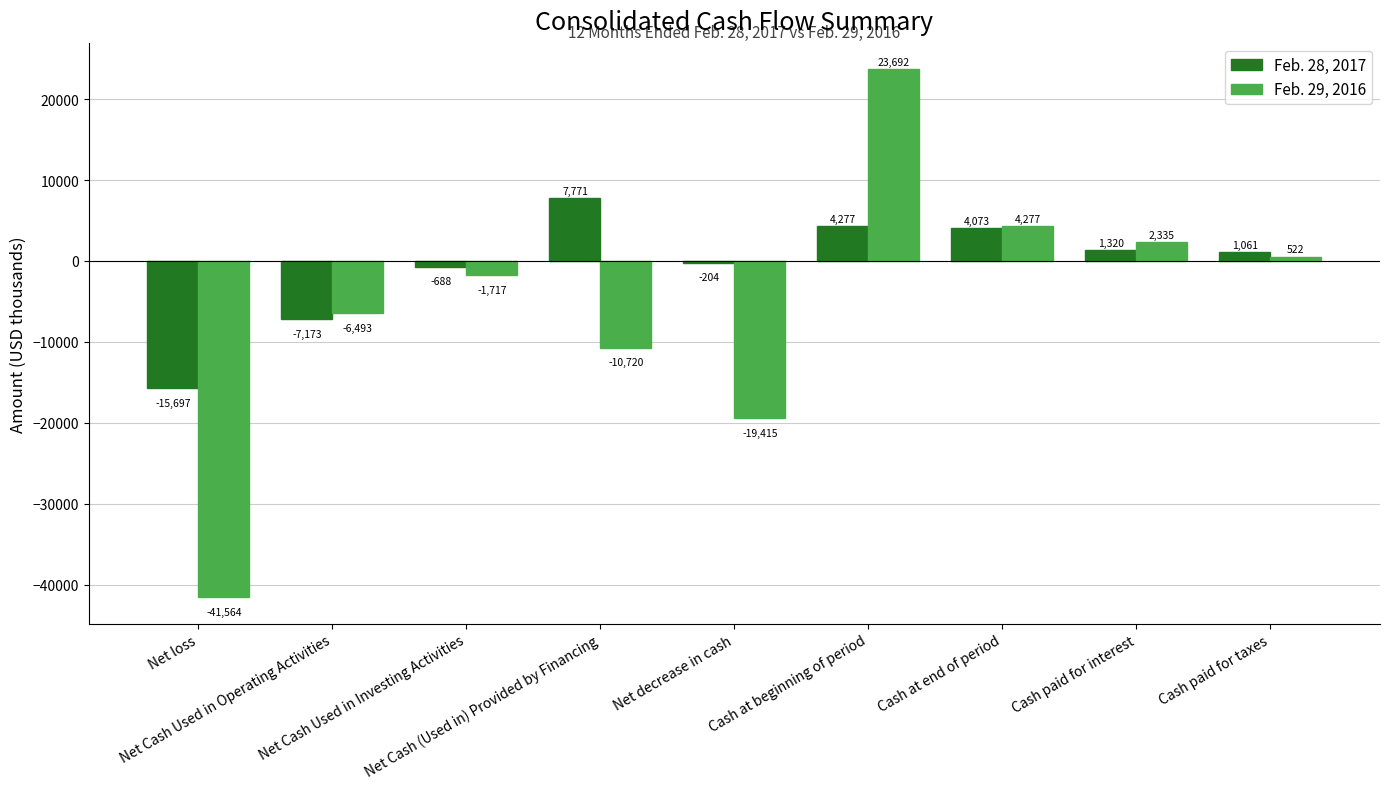

What is the difference between the Feb. 29, 2016 values at Cash paid for interest and Cash at beginning of period?

21357